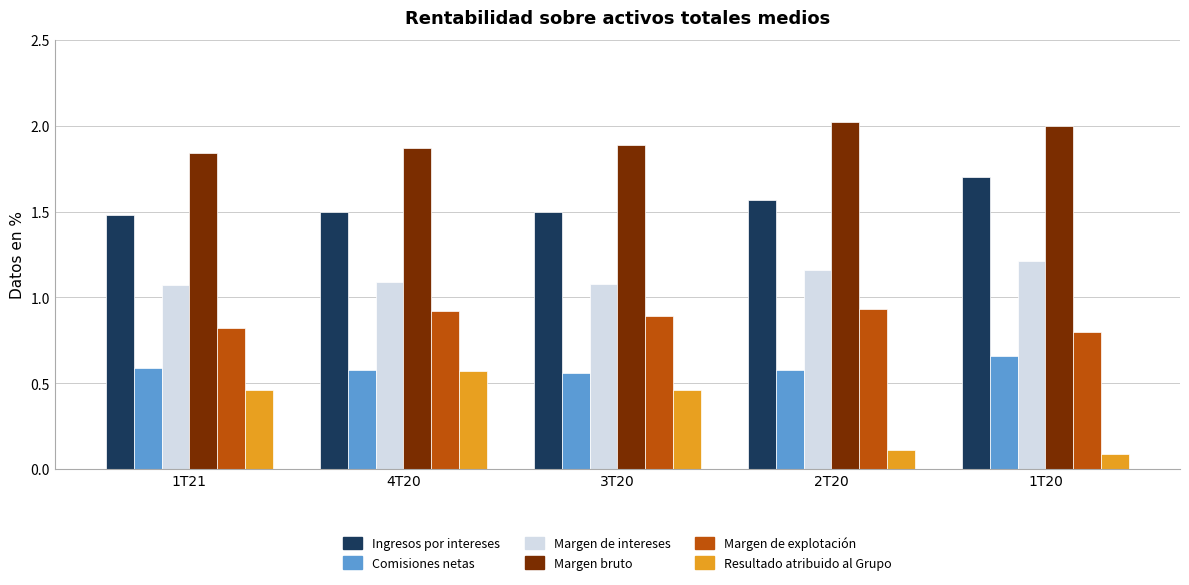

Which series has the largest total across all categories?

Margen bruto